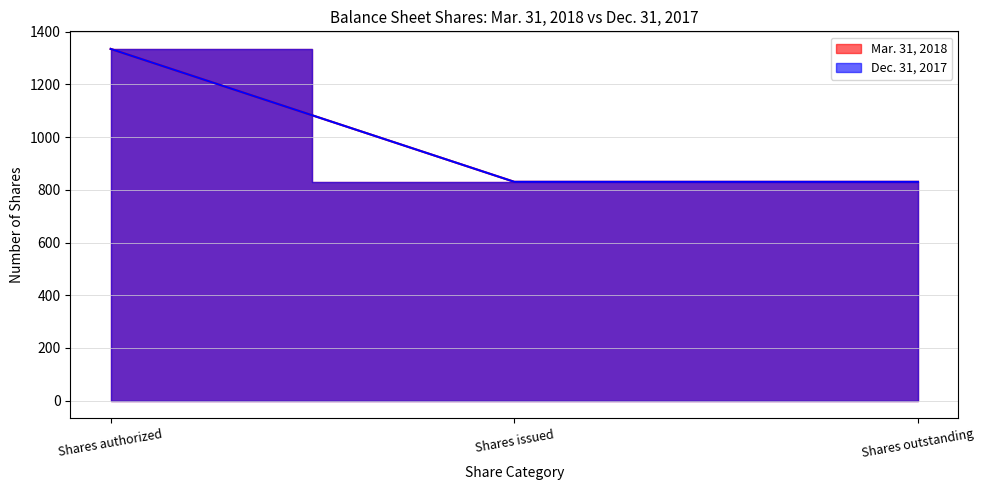

What is the highest value of the Dec. 31, 2017 series?

1335.0